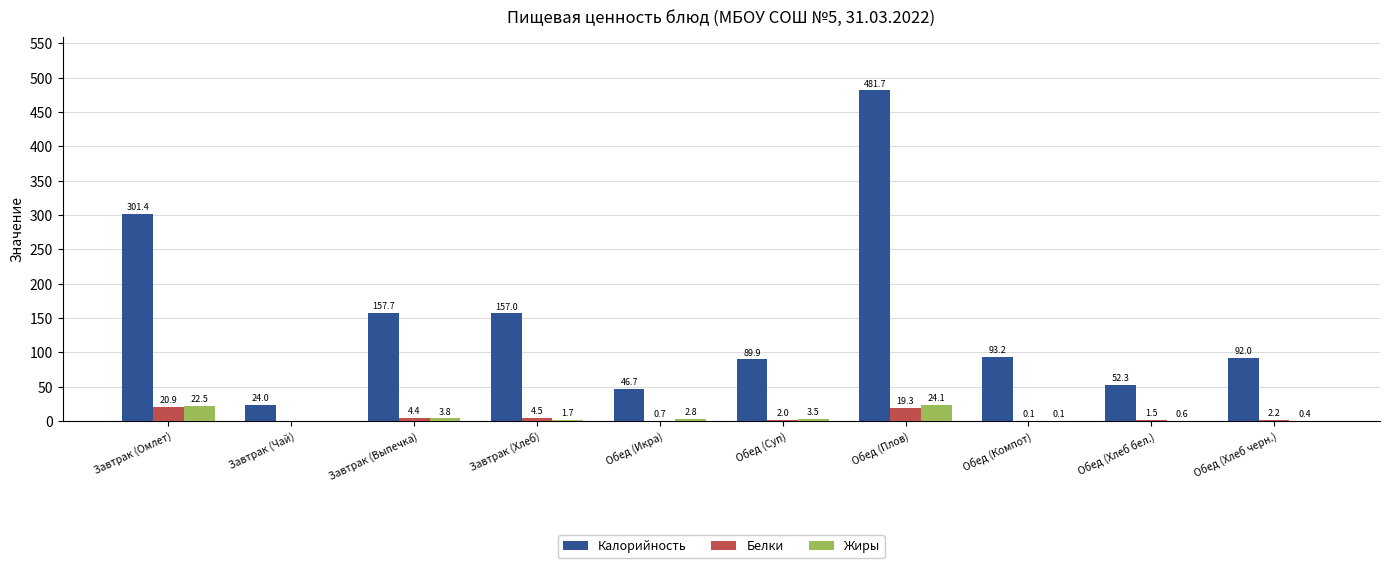

How many positive values does the Белки series have?

9